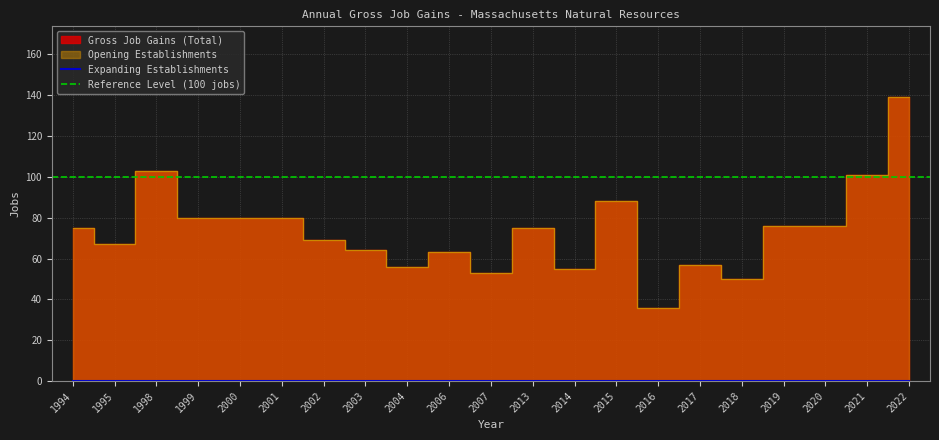

What is the difference between the Gross Job Gains (Total) values at 2020 and 1994?

1